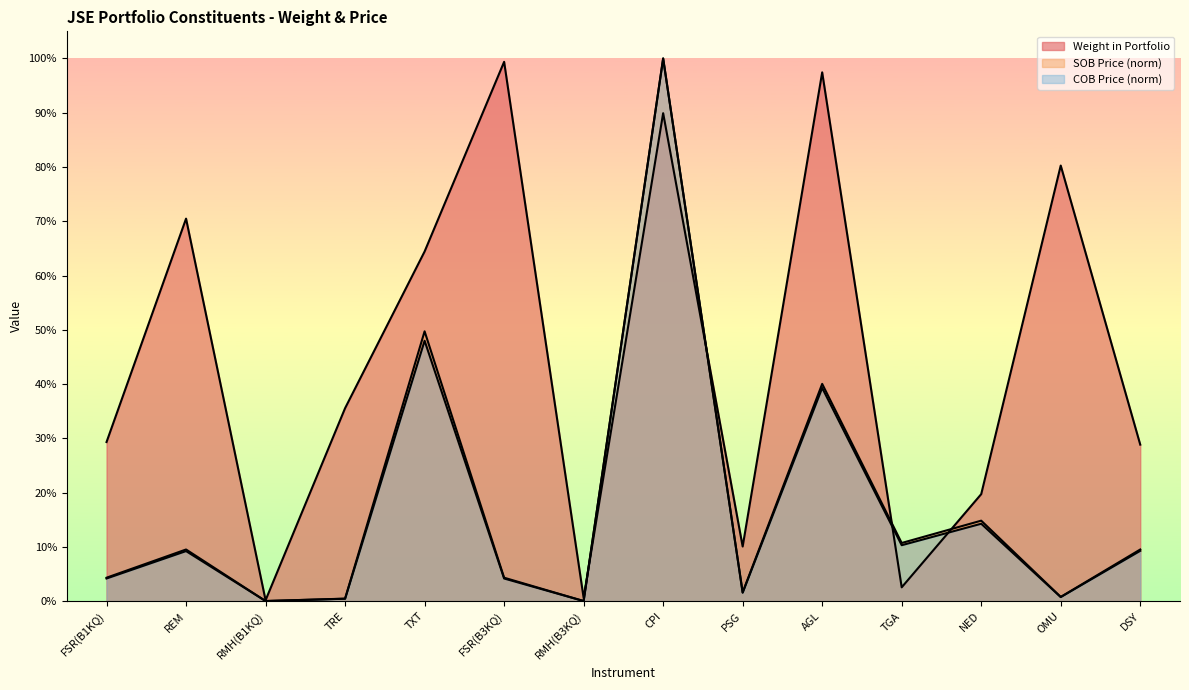

Reading left to right, what are all the values shown in this chart?

Weight in Portfolio: 0.3	0.7	0.0	0.4	0.6	1.0	0.0	0.9	0.1	1.0	0.0	0.2	0.8	0.3
SOB Price: 0.0	0.1	0.0	0.0	0.5	0.0	0.0	1.0	0.0	0.4	0.1	0.1	0.0	0.1
COB Price: 0.0	0.1	0.0	0.0	0.5	0.0	0.0	1.0	0.0	0.4	0.1	0.1	0.0	0.1